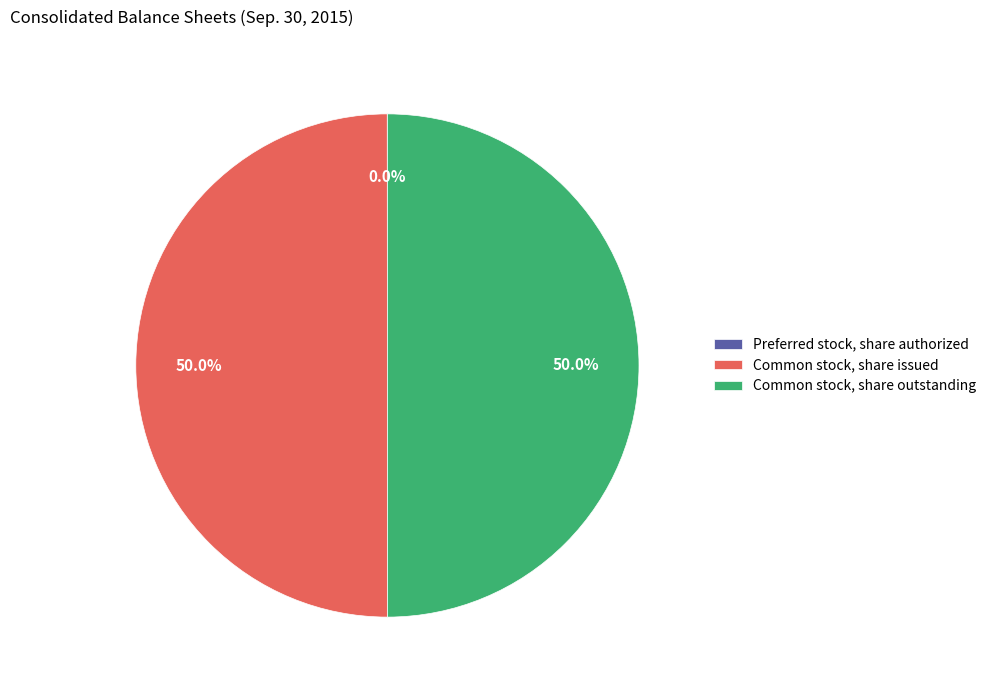

To the nearest percent, what is the difference between the largest and smallest slice percentages?

50%